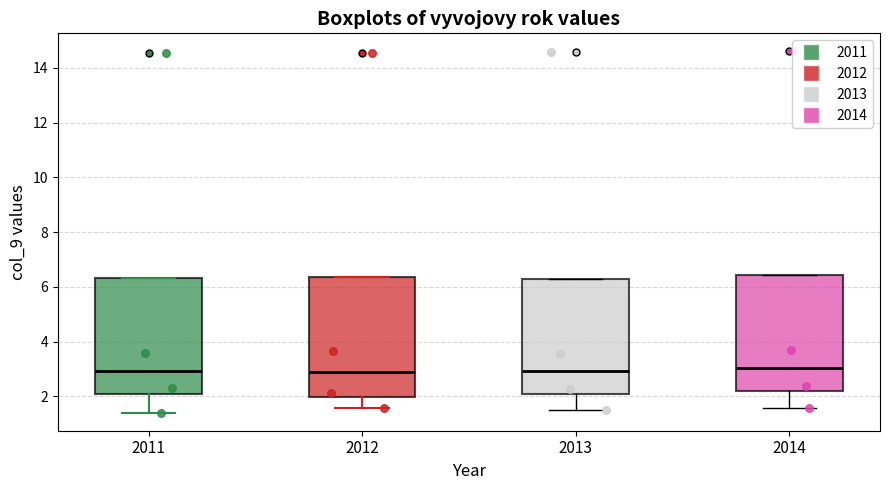

Where does the lower whisker of the box at x = 2012 end on the y-axis? The values are not printed on the chart, so give them approximately, as read against the axis.

1.6